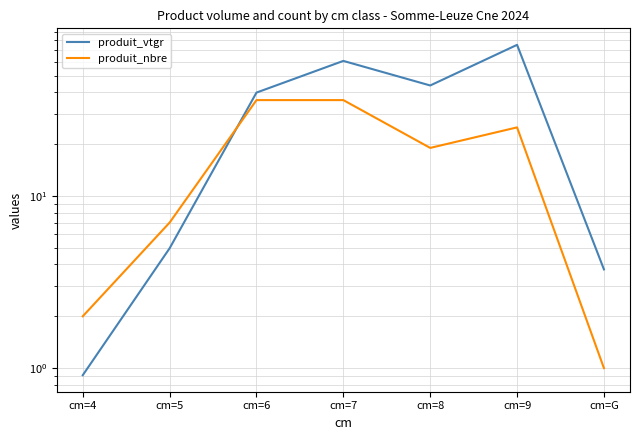

Reading right to left, list all the values displayed in this chart.

produit_vtgr: 3.7	75.3	43.8	60.8	39.8	5.0	0.9
produit_nbre: 1.0	25.0	19.0	36.0	36.0	7.0	2.0